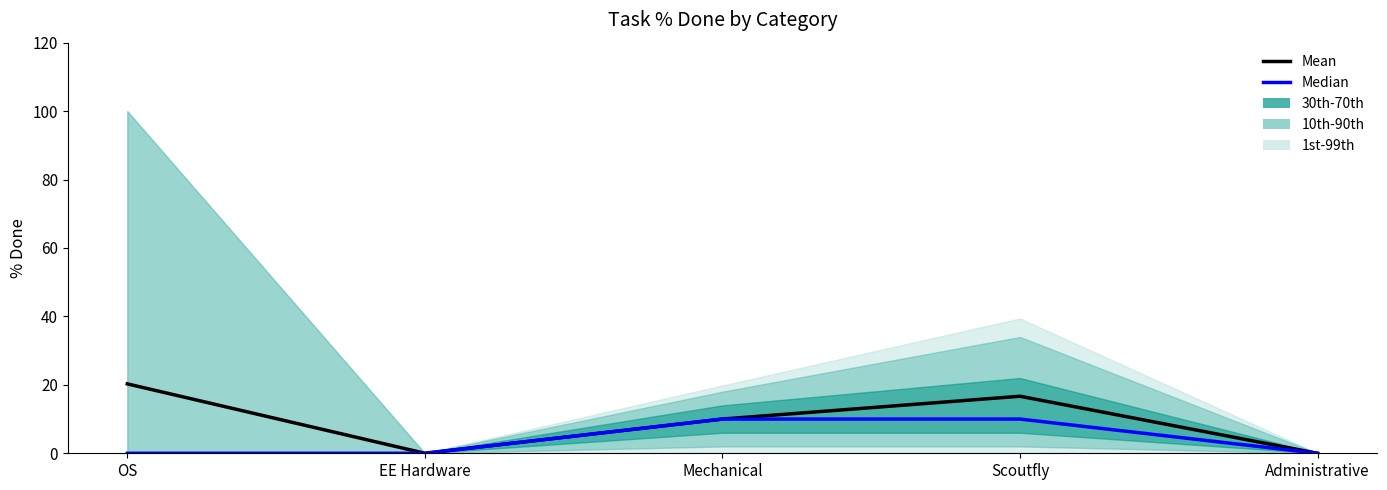

What is the average value of the Mean series?

9.4